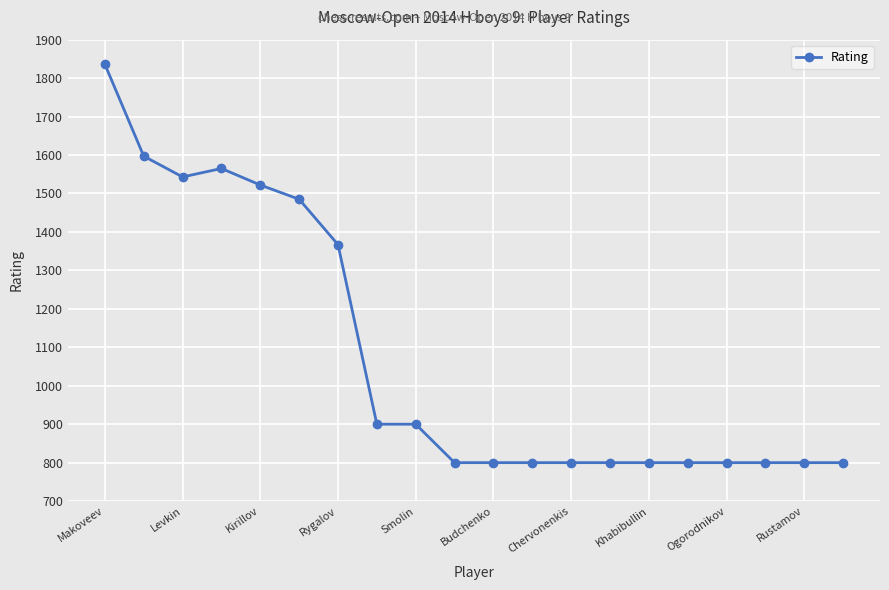

What is the greatest value displayed?

1836